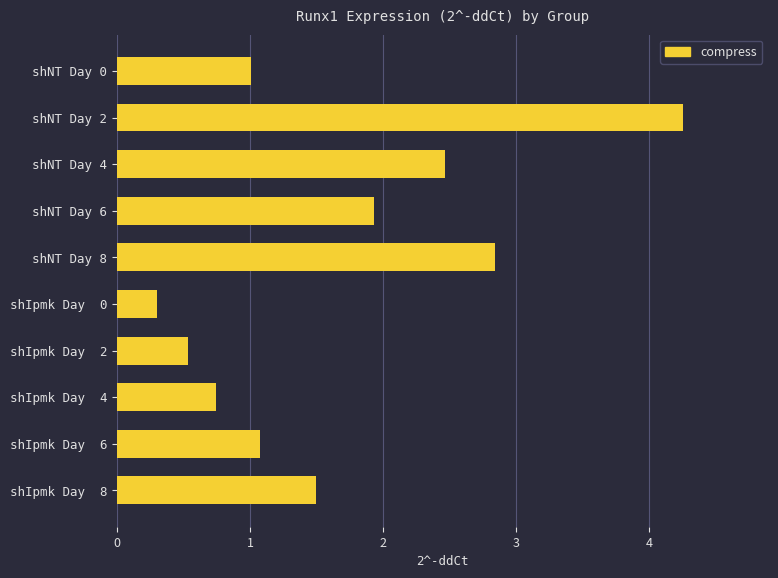

List the labels in order of value, largest first.

shNT Day 2, shNT Day 8, shNT Day 4, shNT Day 6, shIpmk Day  8, shIpmk Day  6, shNT Day 0, shIpmk Day  4, shIpmk Day  2, shIpmk Day  0